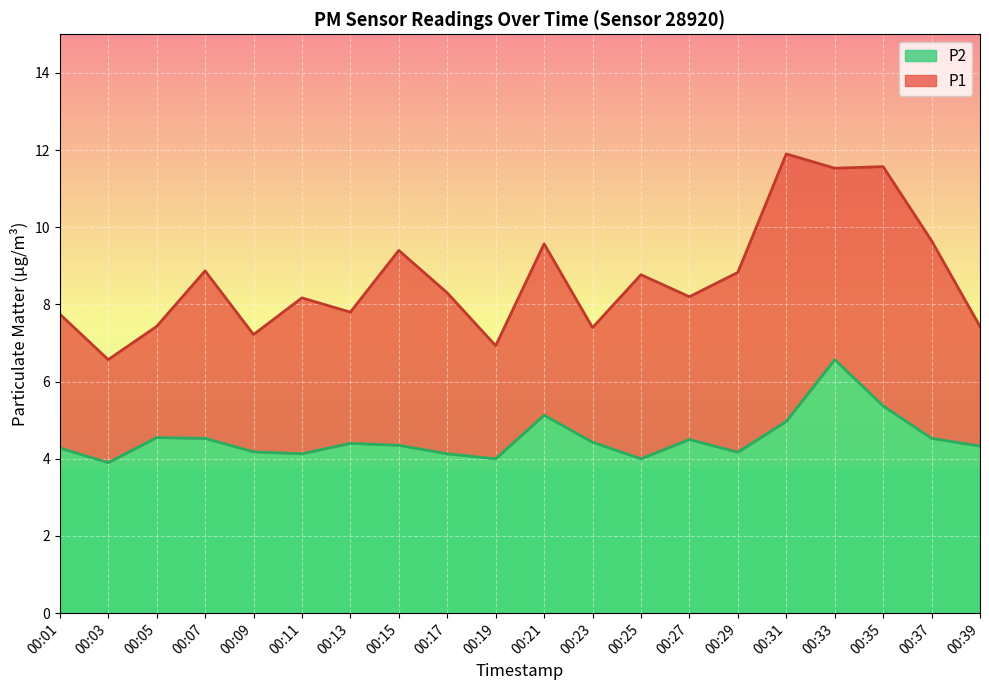

What are all the series names shown in the legend?

P2, P1